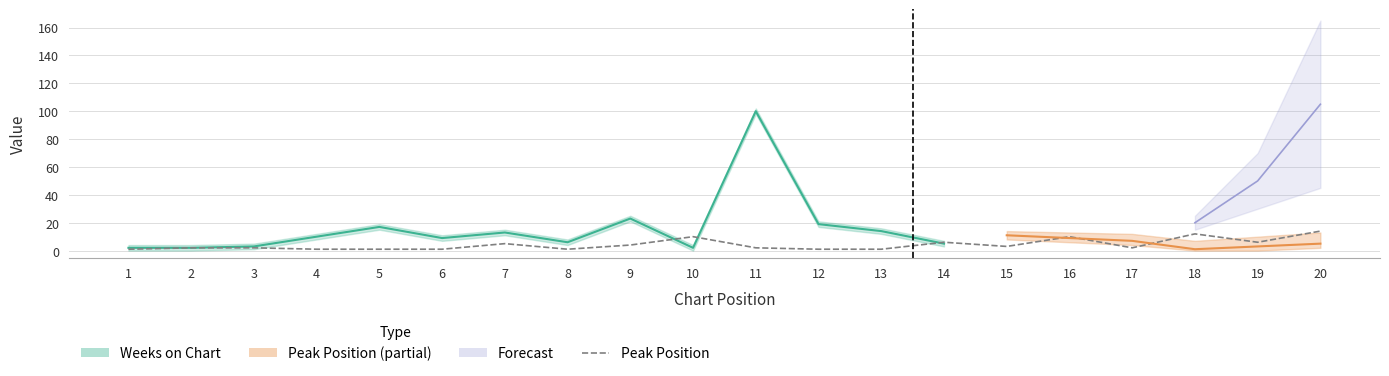

What is the change in value from 4 to 18?

+11